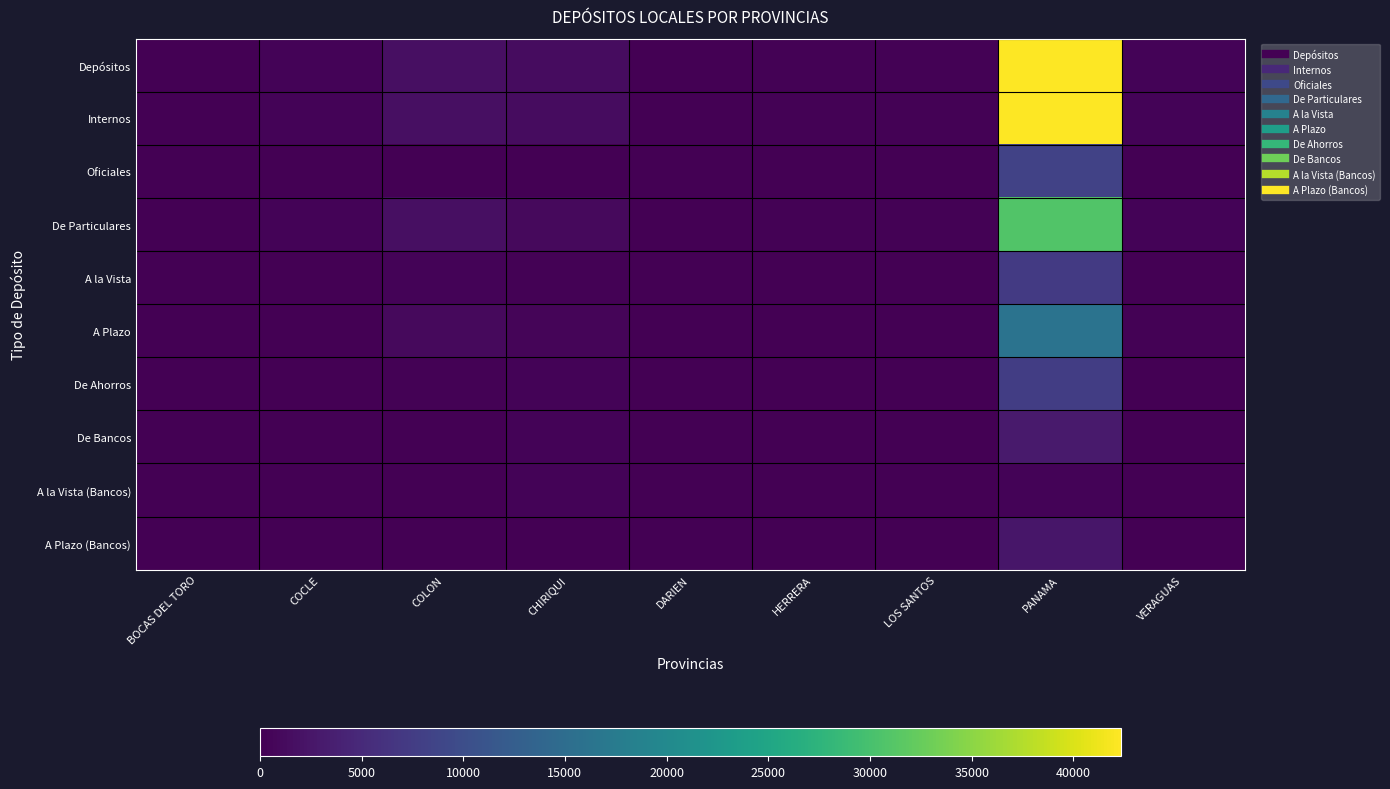

At which category is the sum across all series the highest?

PANAMA